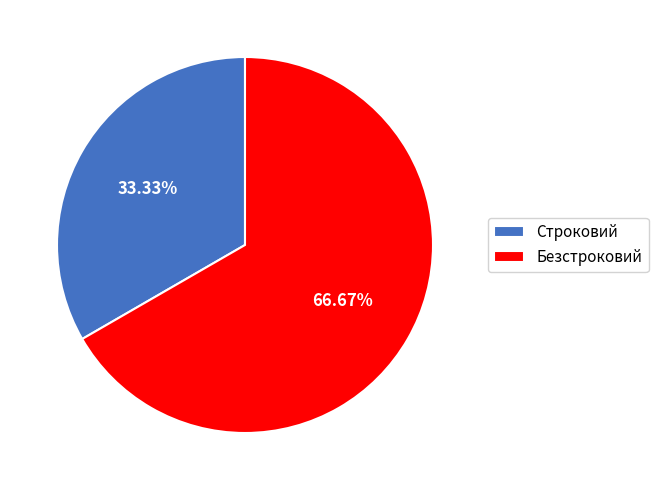

Which has a higher value, Безстроковий or Строковий?

Безстроковий